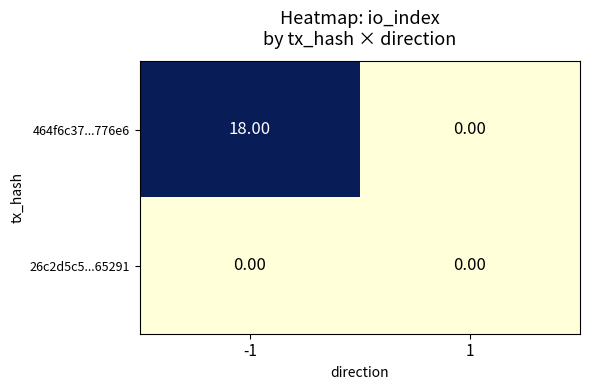

What is the difference between the maximum and minimum values in the 464f6c37...776e6 series?

18